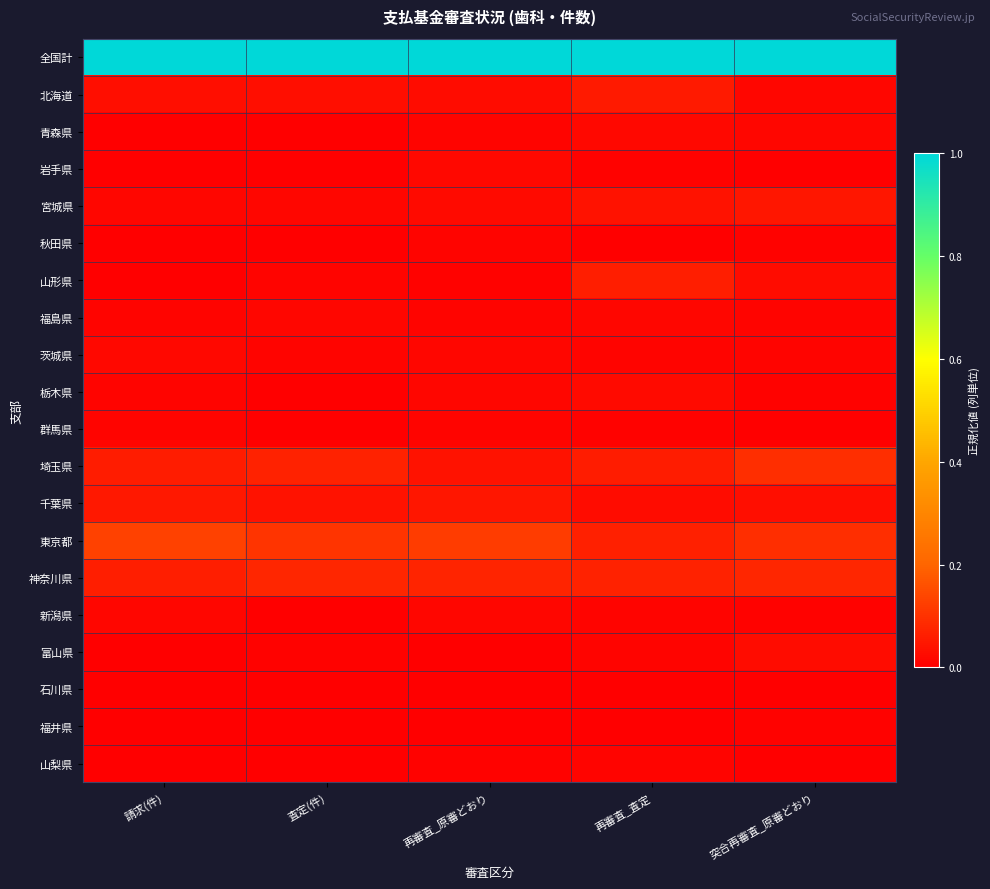

What is the greatest value displayed?

1.0